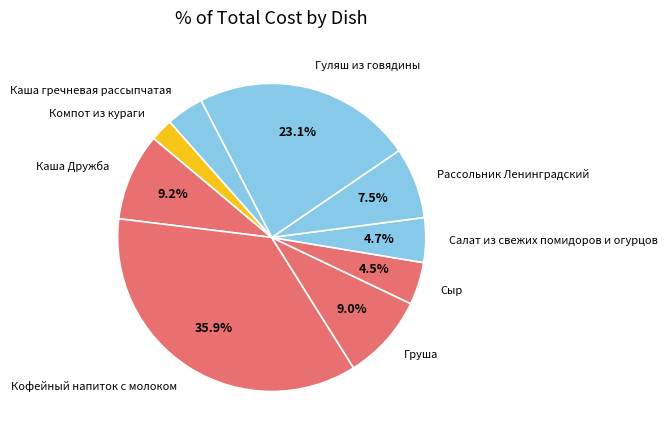

Do Компот из кураги and Кофейный напиток с молоком together represent more than half of the pie?

No